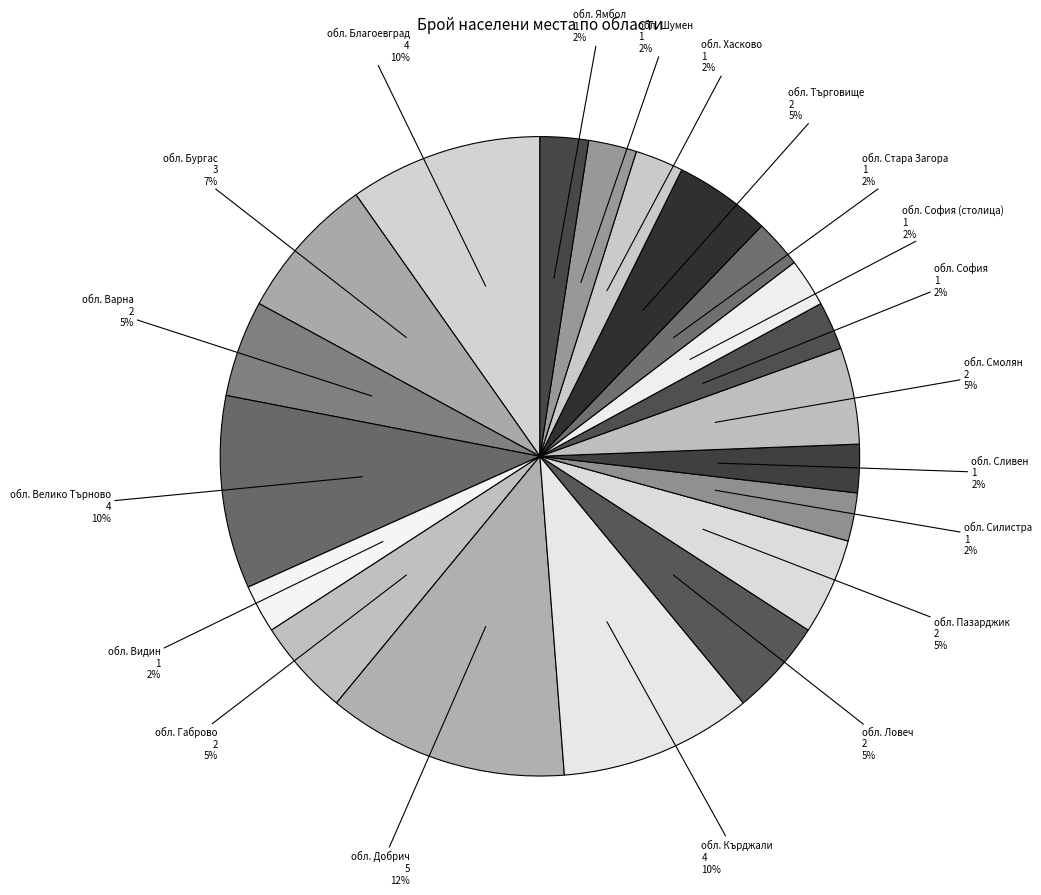

To the nearest percent, what is the difference between the обл. Стара Загора and обл. Бургас slice percentages?

5%